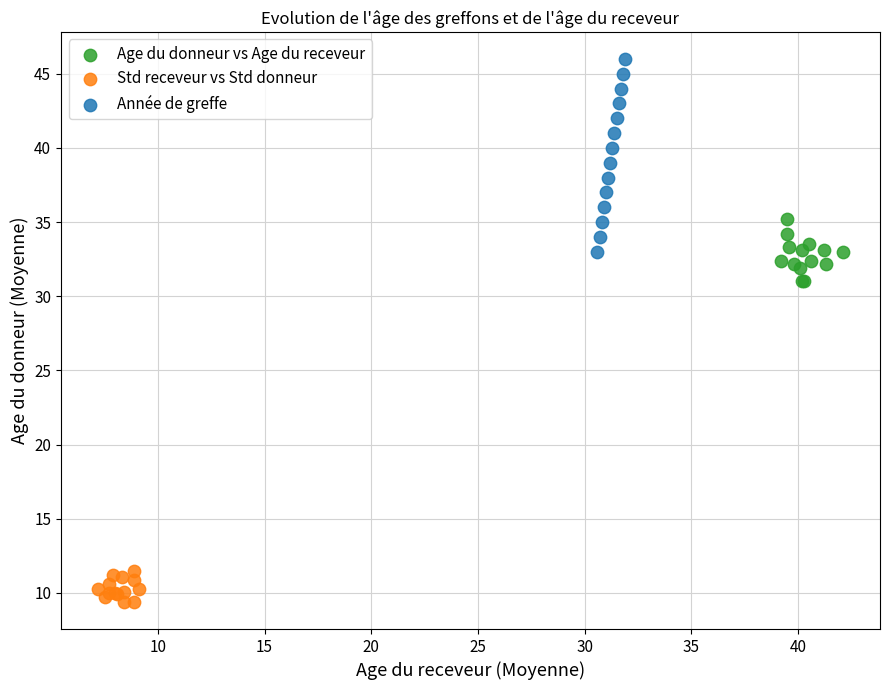

Which series contains the highest Y value?

Année de greffe